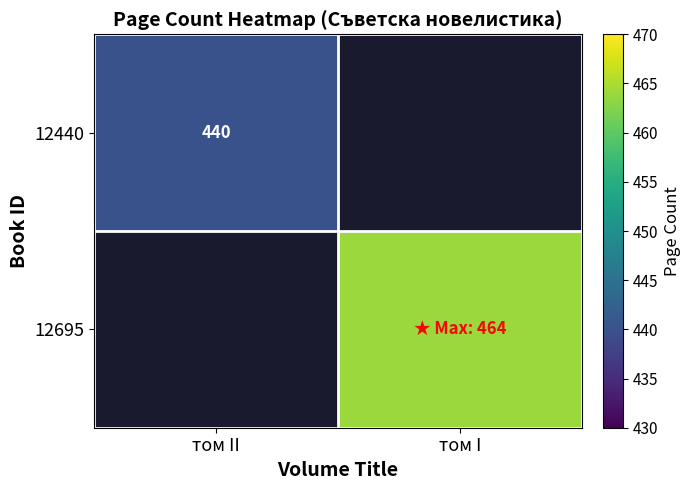

The value of 12440 at том II is 251. True or false?

False